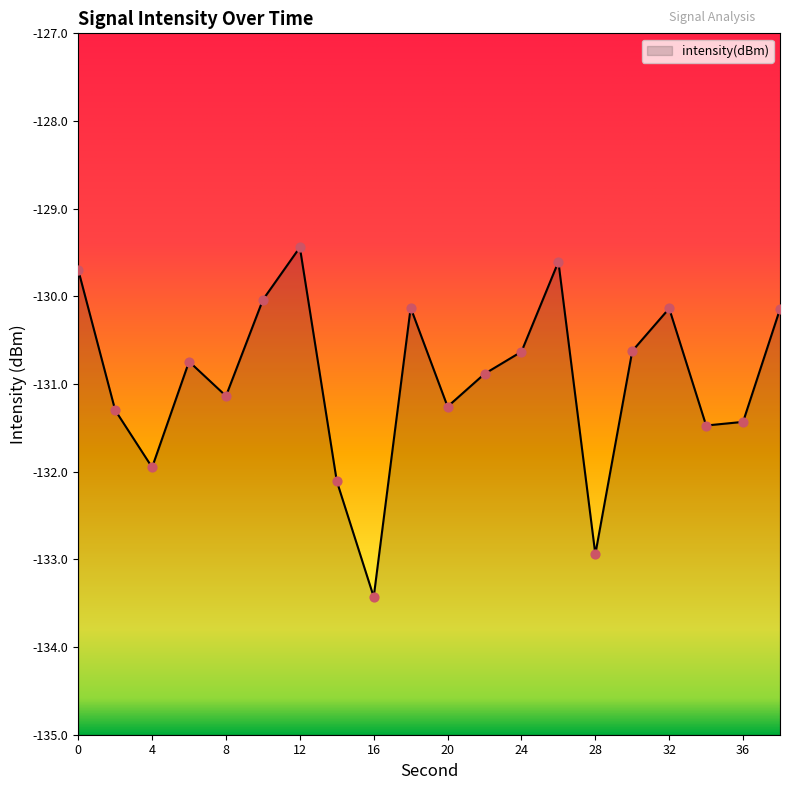

Which has a higher value, 12 or 28?

12